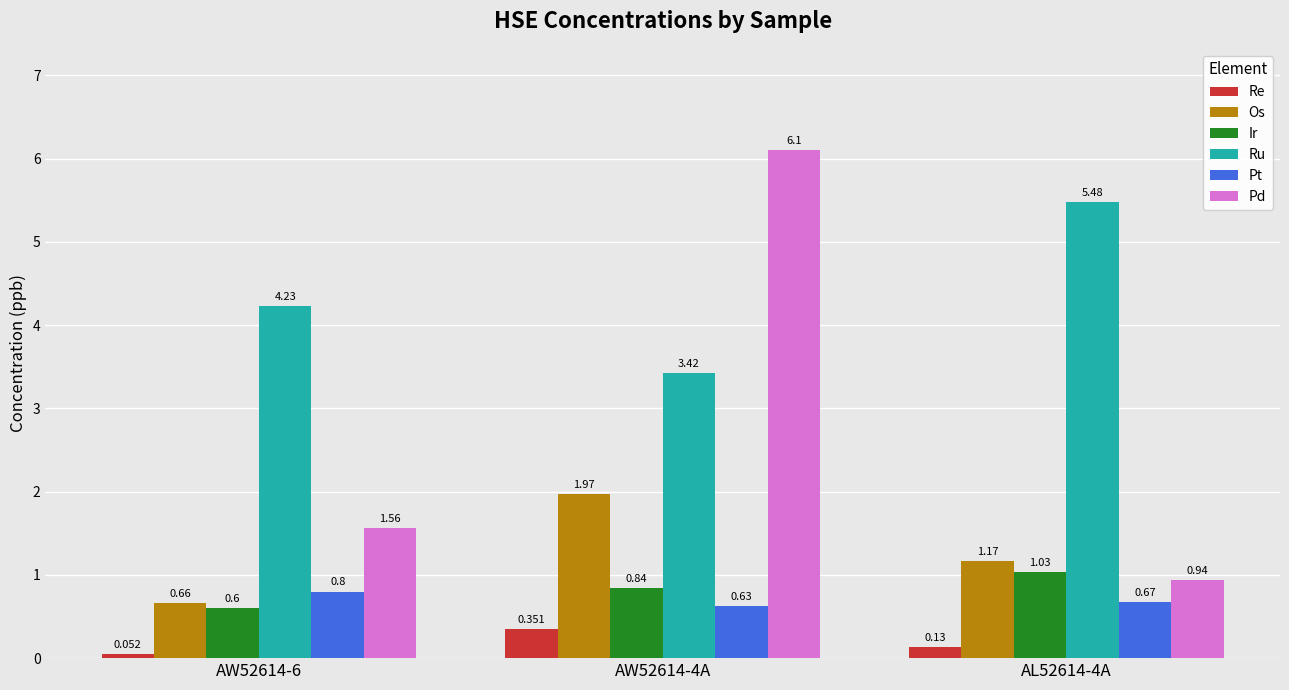

Which series has the largest range (max minus min)?

Pd